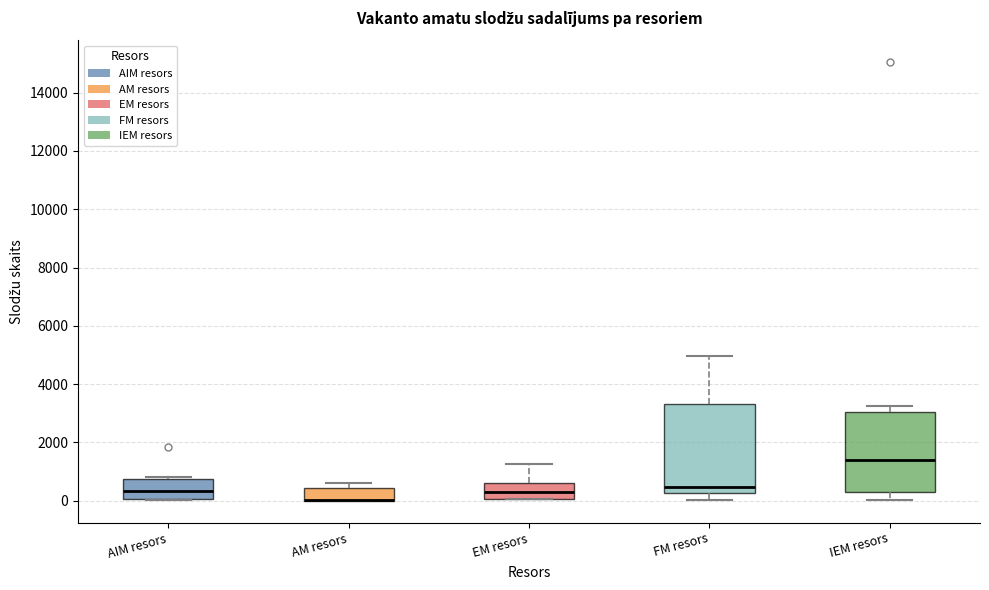

Comparing the boxes themselves (not the whiskers), which one is the tallest?

FM resors